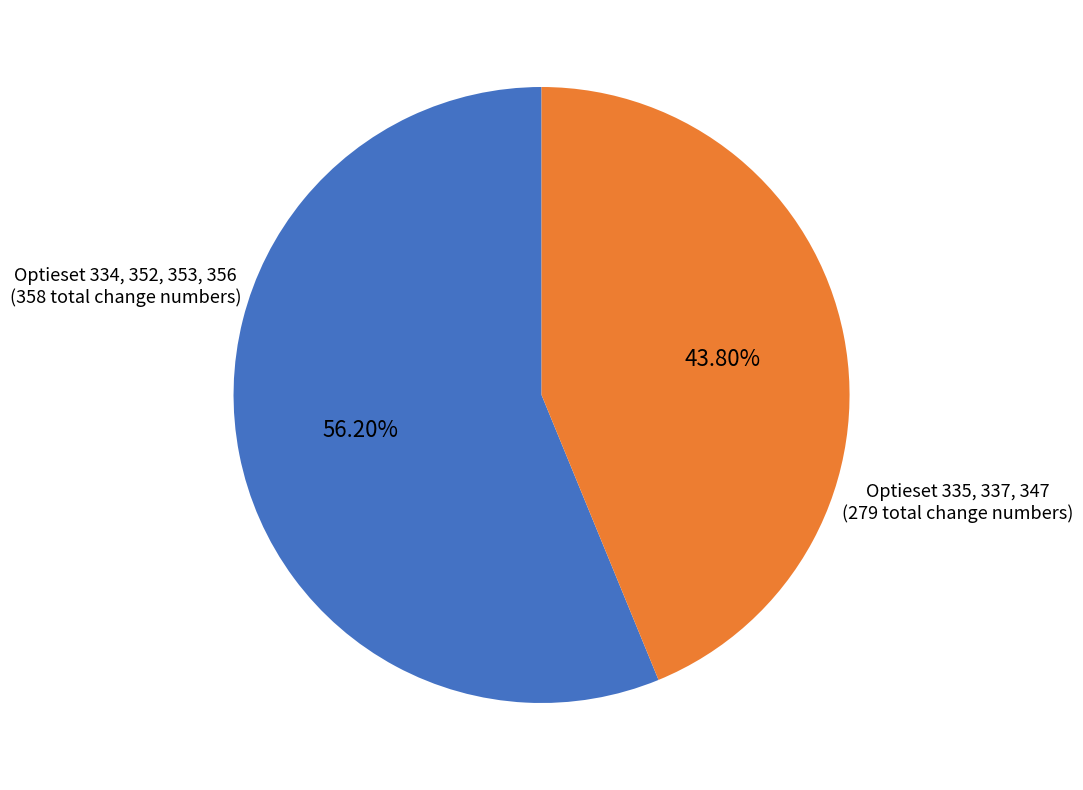

Approximately how many times larger is the value at Optieset 335, 337, 347 compared to Optieset 334, 352, 353, 356?

0.8